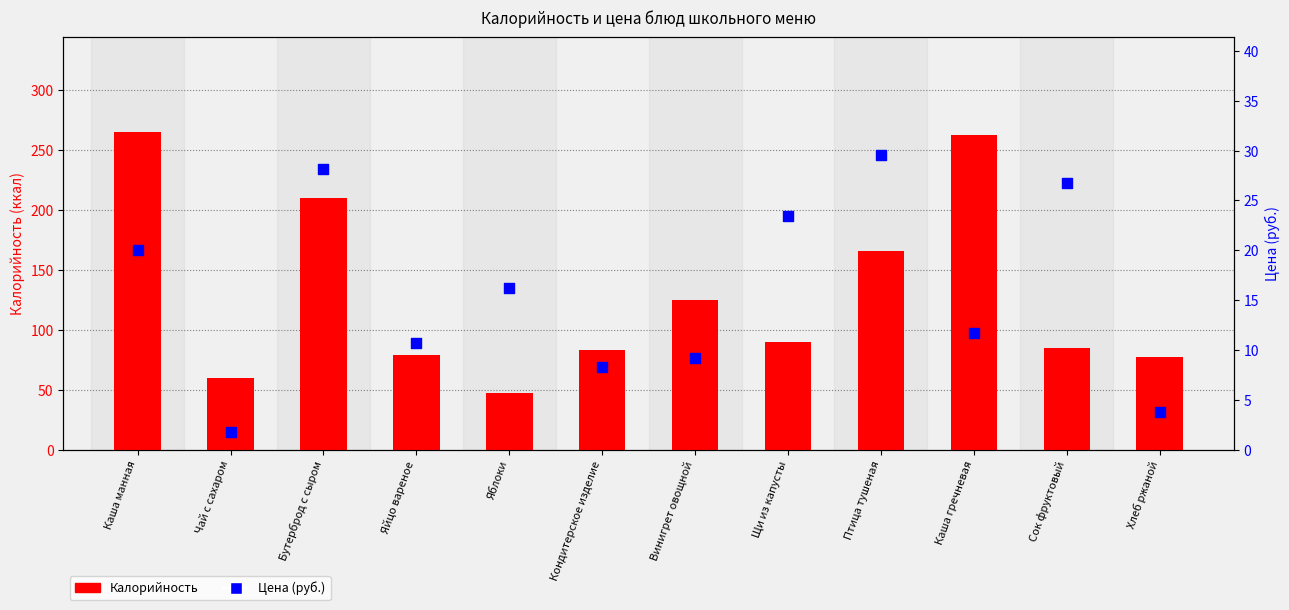

What are all the series names shown in the legend?

Калорийность, Цена (руб.)